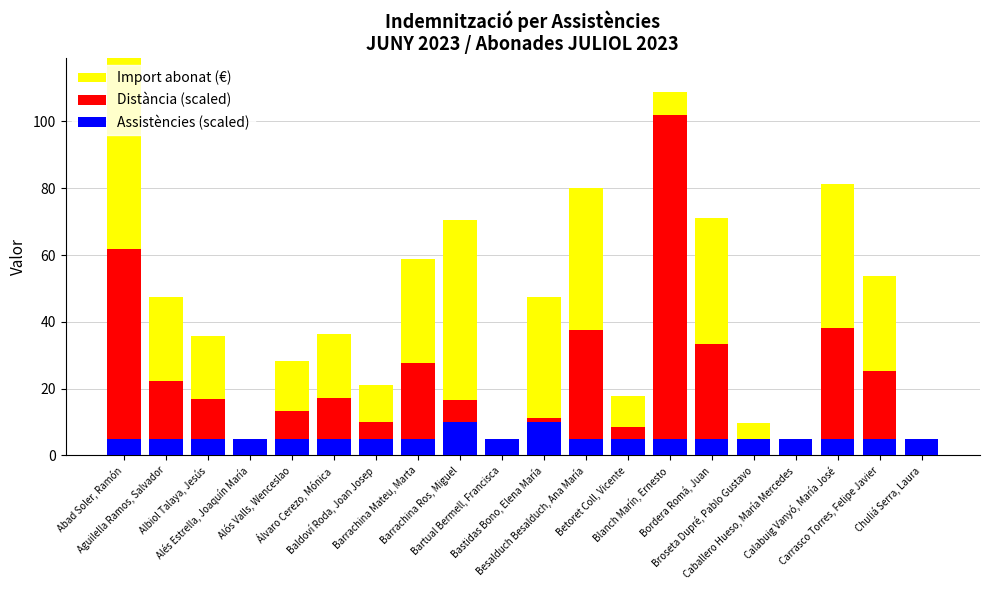

What is the spread (max minus min) of values at Bartual Bermell, Francisca?

3.8